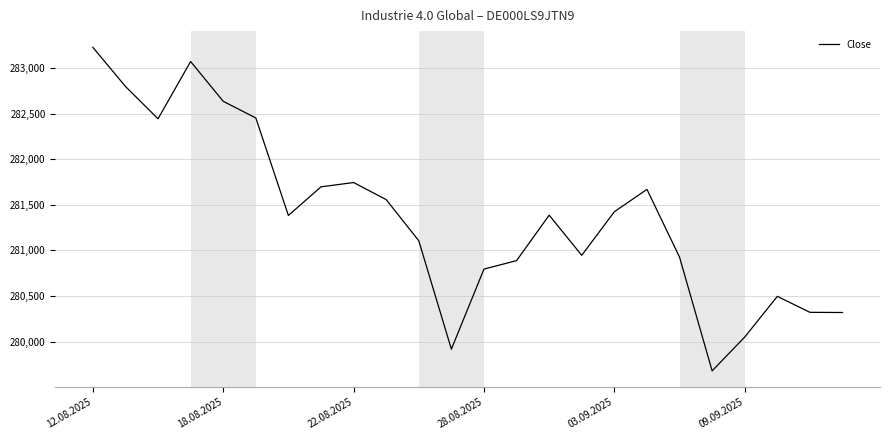

What is the minimum value shown in the chart?

279679